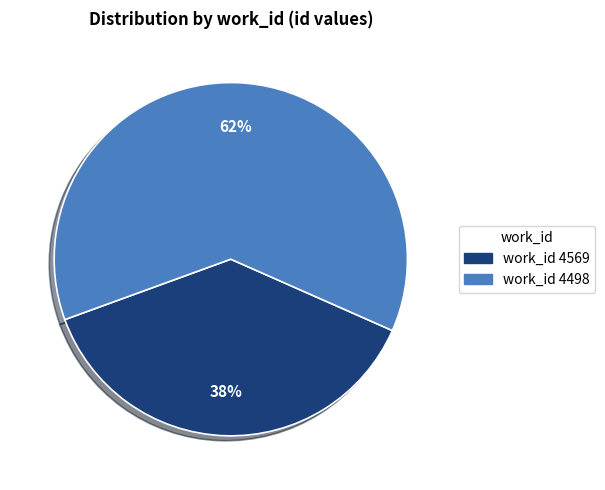

To the nearest percent, what percentage of the pie is work_id 4569?

38%